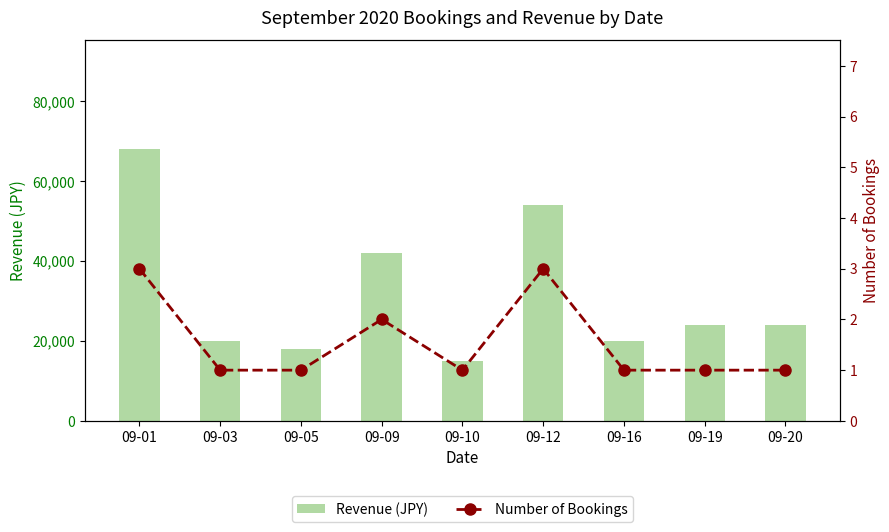

The value of Revenue (JPY) at 09-16 is 20000. True or false?

True